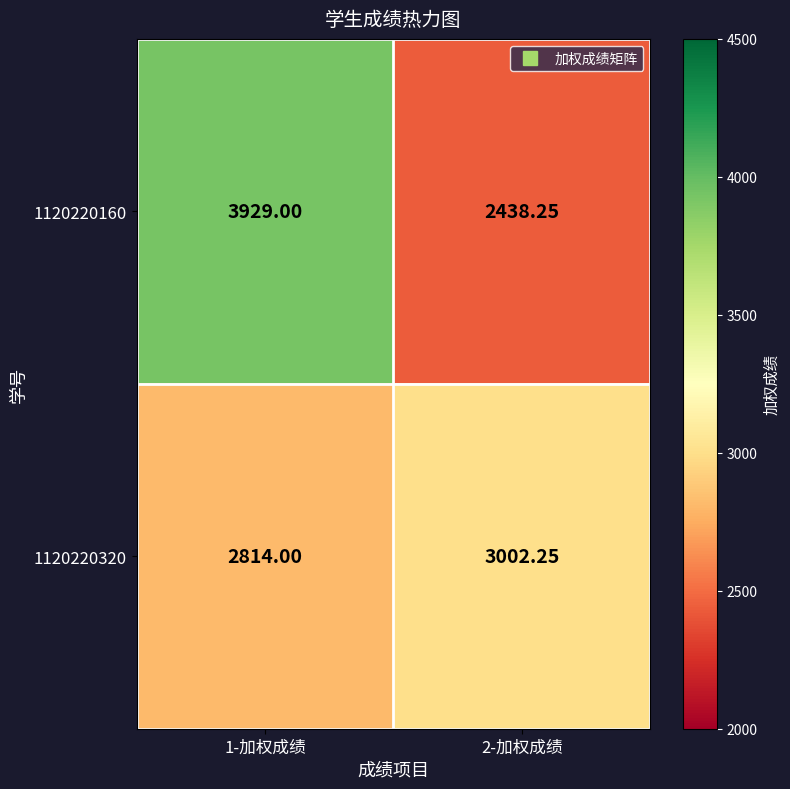

Is the value of 1120220160 at 1-加权成绩 greater than the value of 1120220320 at 2-加权成绩?

Yes